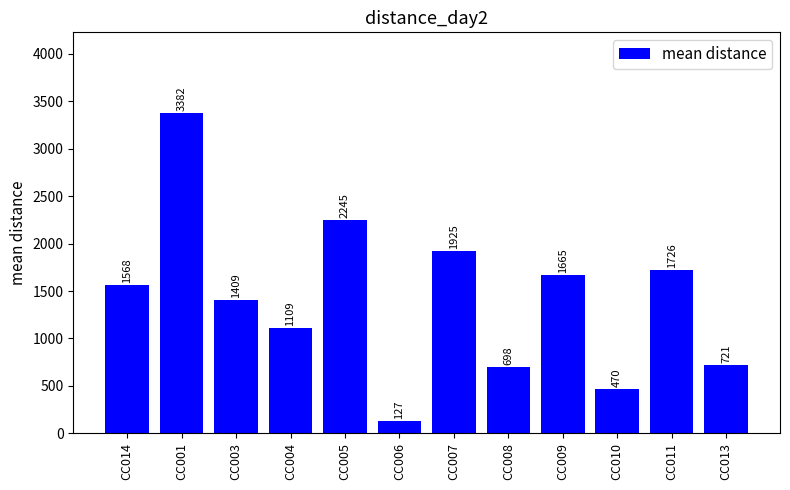

What is the minimum value shown in the chart?

127